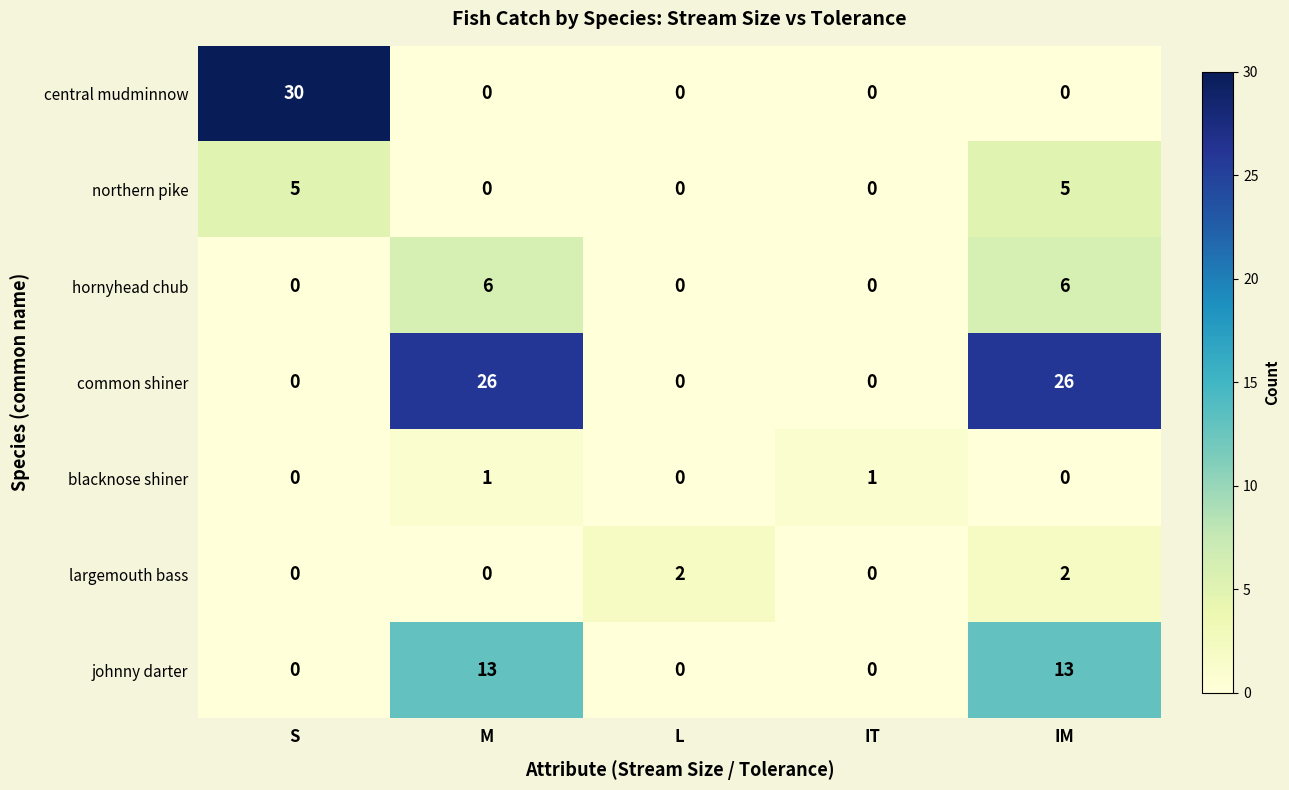

What is the difference between the highest and lowest values at IM?

26